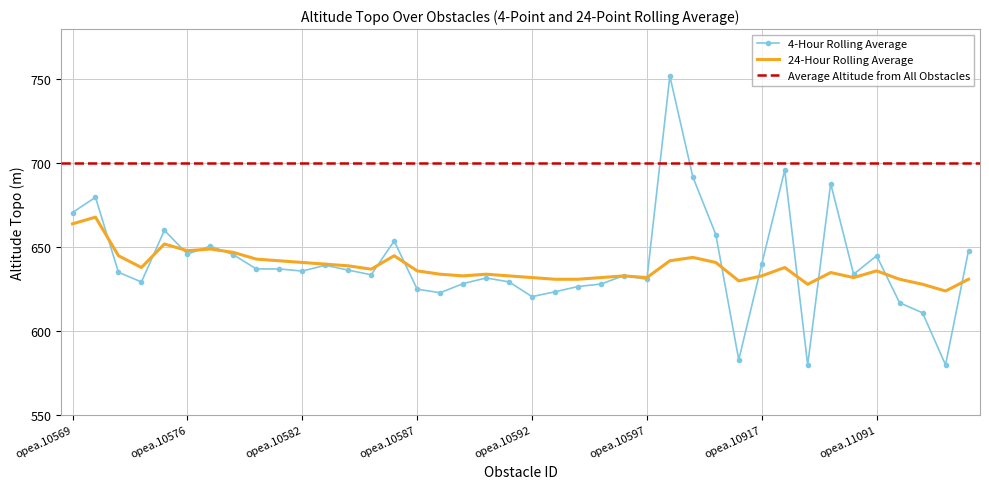

What is the greatest value displayed?

752.0